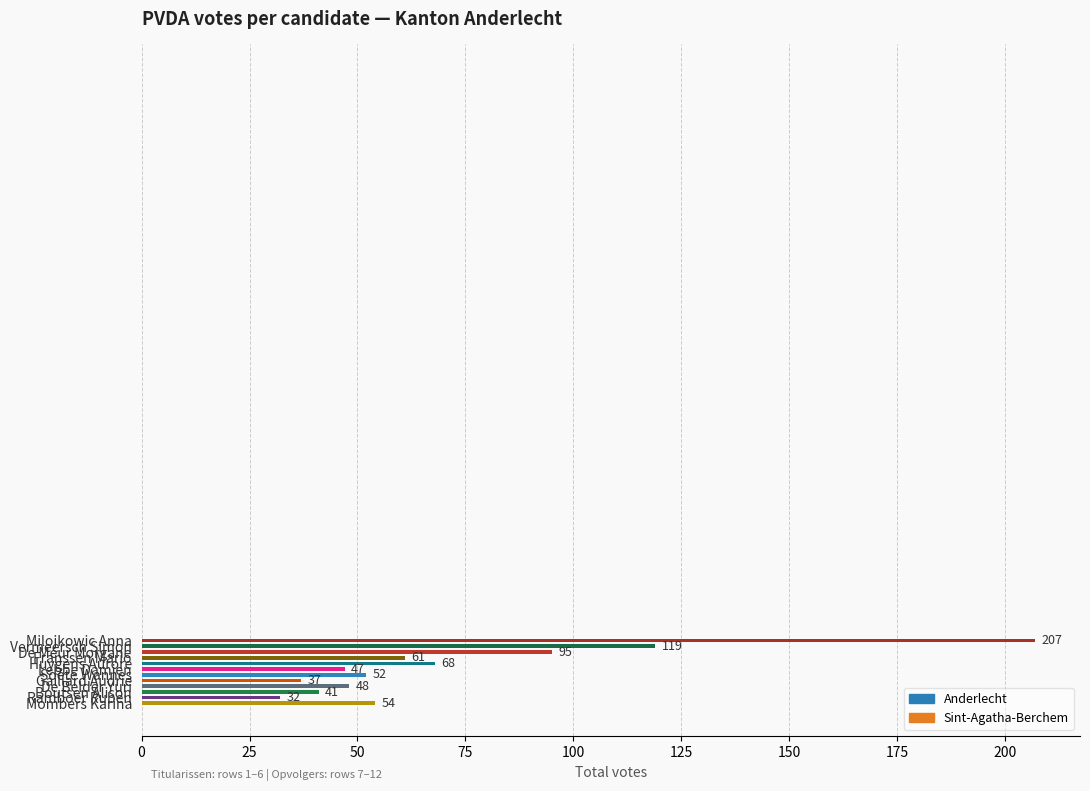

What is the difference between the maximum and minimum values?

175